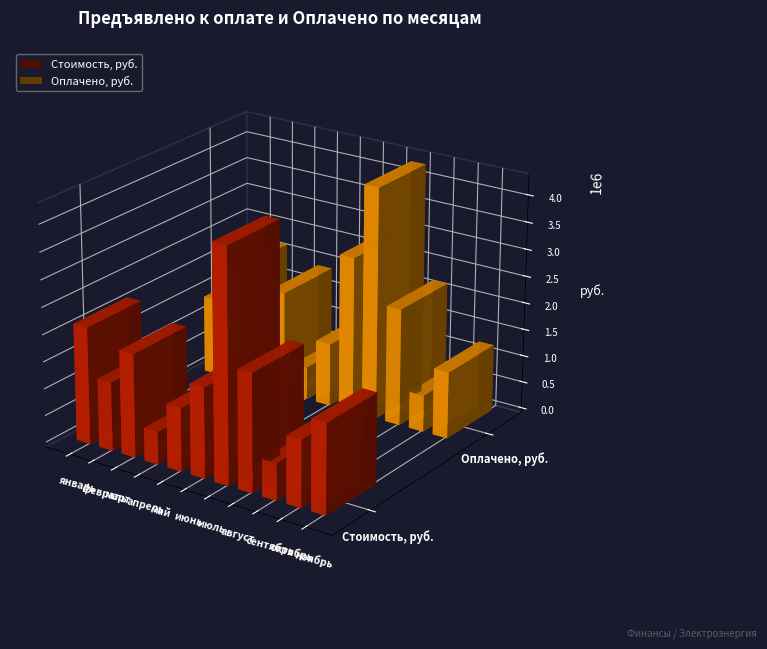

How many groups of bars are there?

11